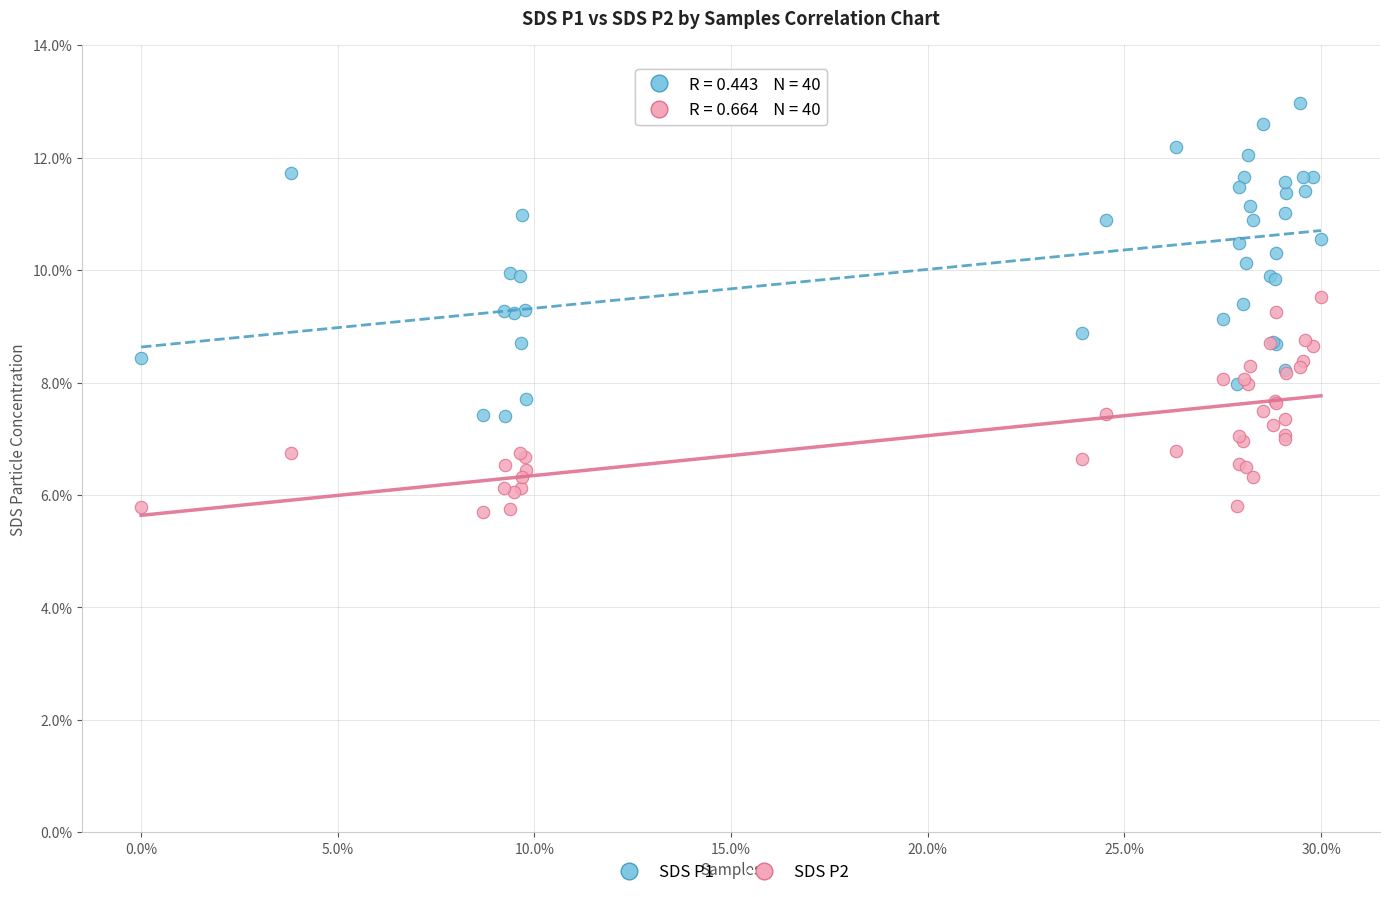

Which series contains the highest Y value?

SDS P1